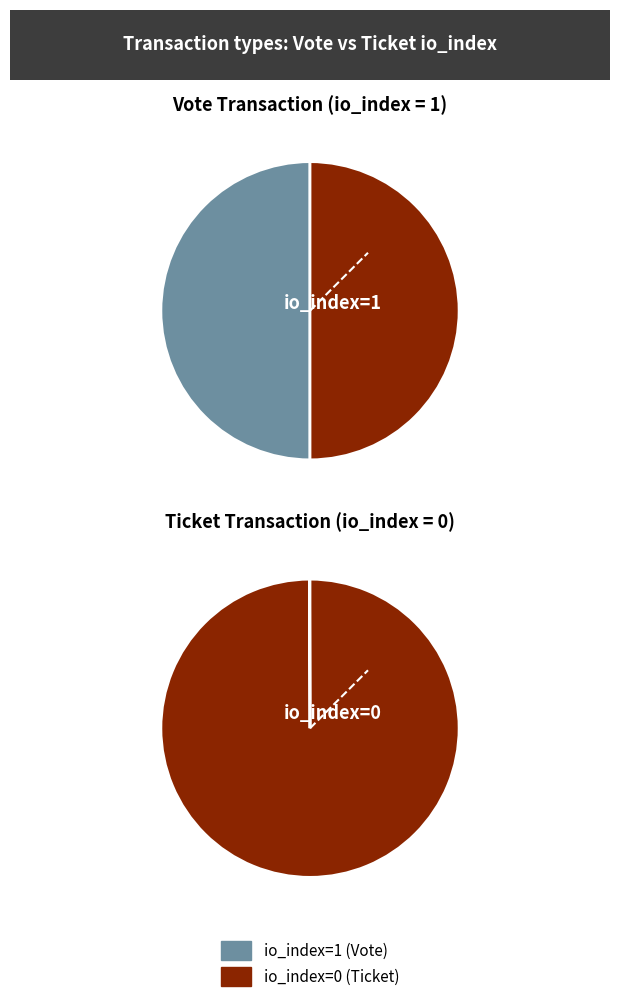

The Vote slice represents 99% of the pie. True or false?

False